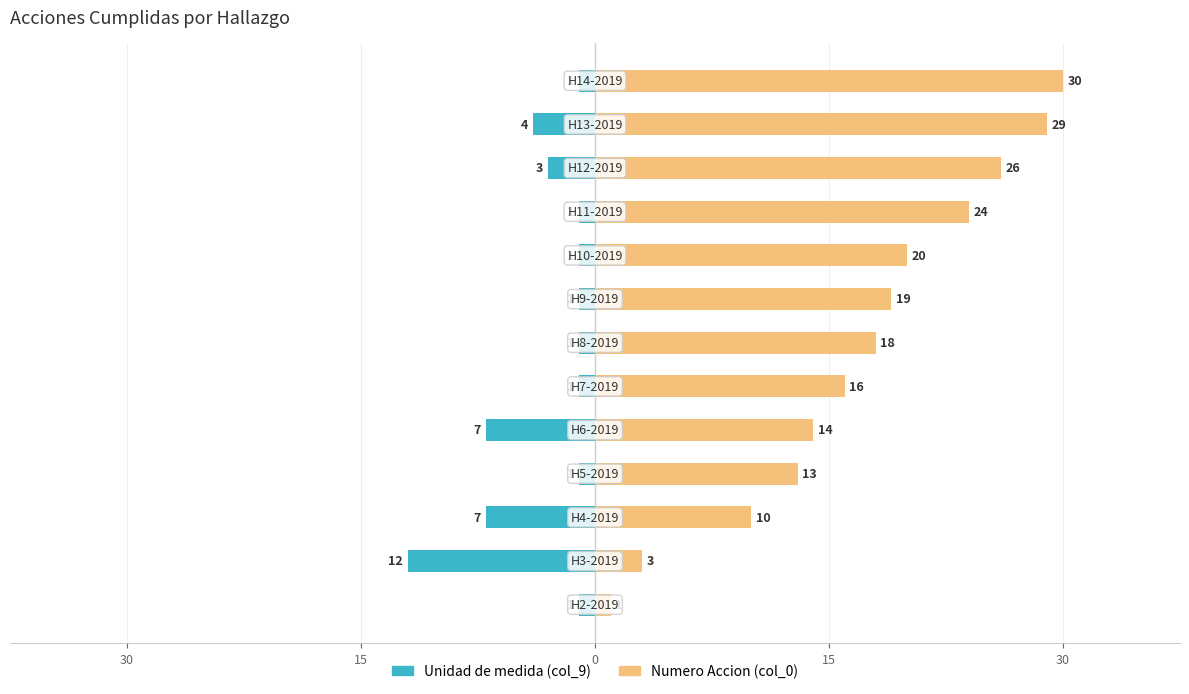

The Unidad de medida (col_9) series shows -1 at 7. True or false?

False